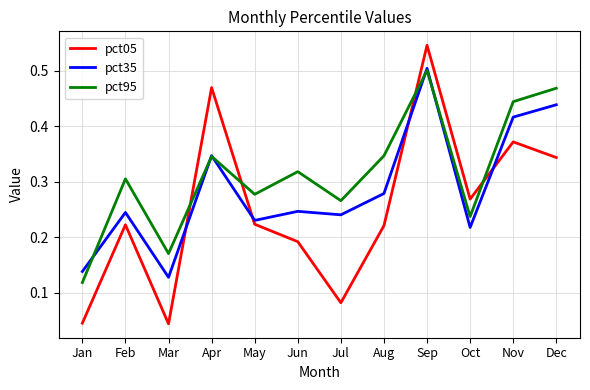

Which series changed the most between Jan and Dec?

pct95